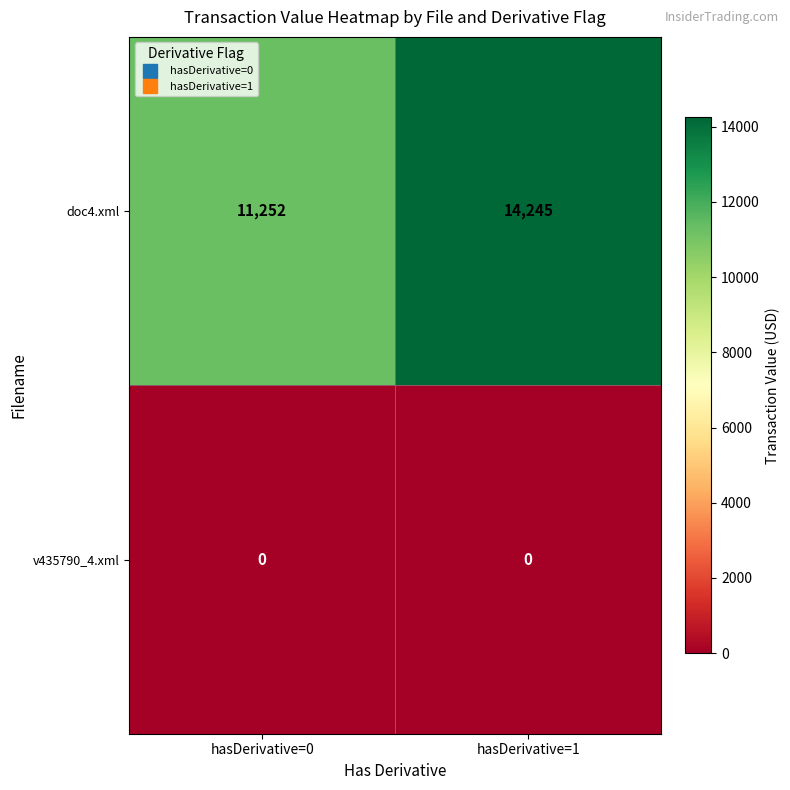

Which label corresponds to the largest value in the chart?

hasDerivative=1